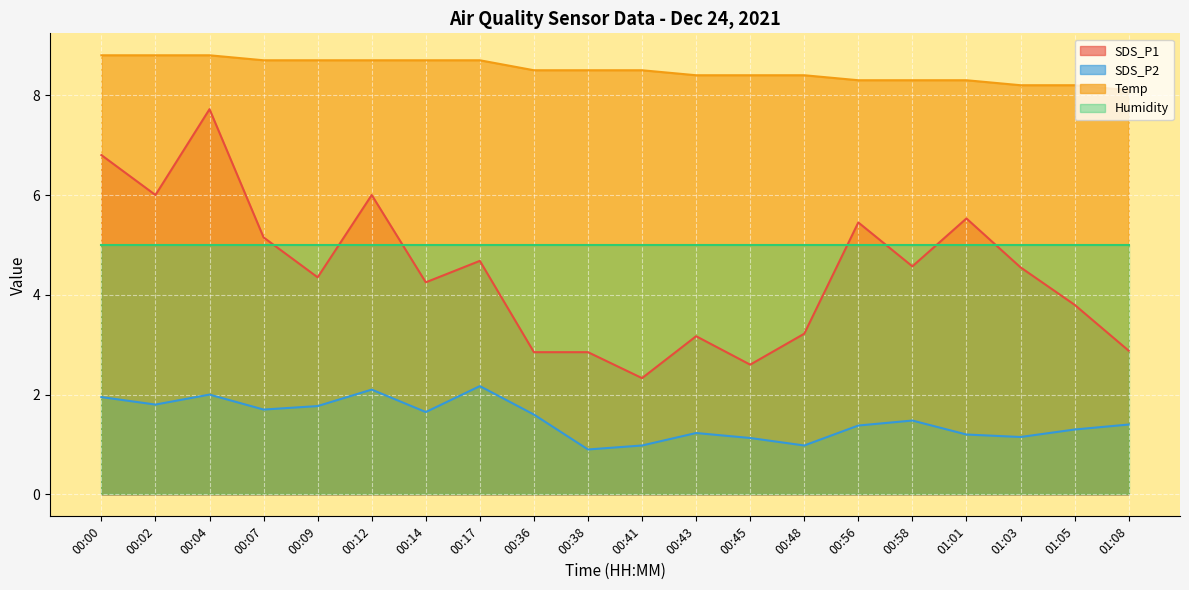

Does the chart display data point markers on the line(s)?

No